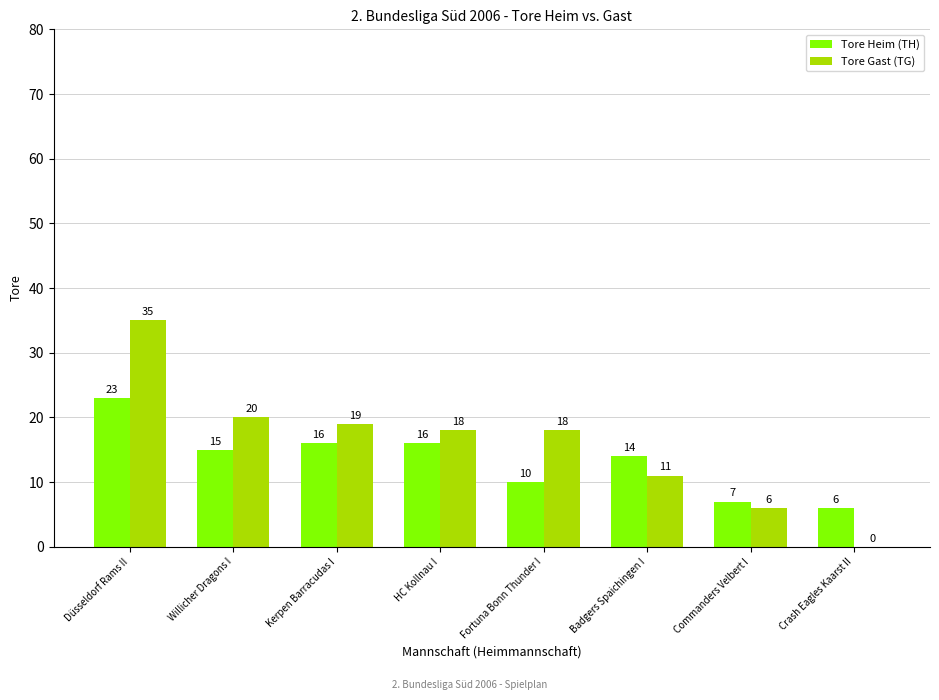

What is the sum of all Tore Heim (TH) values?

107